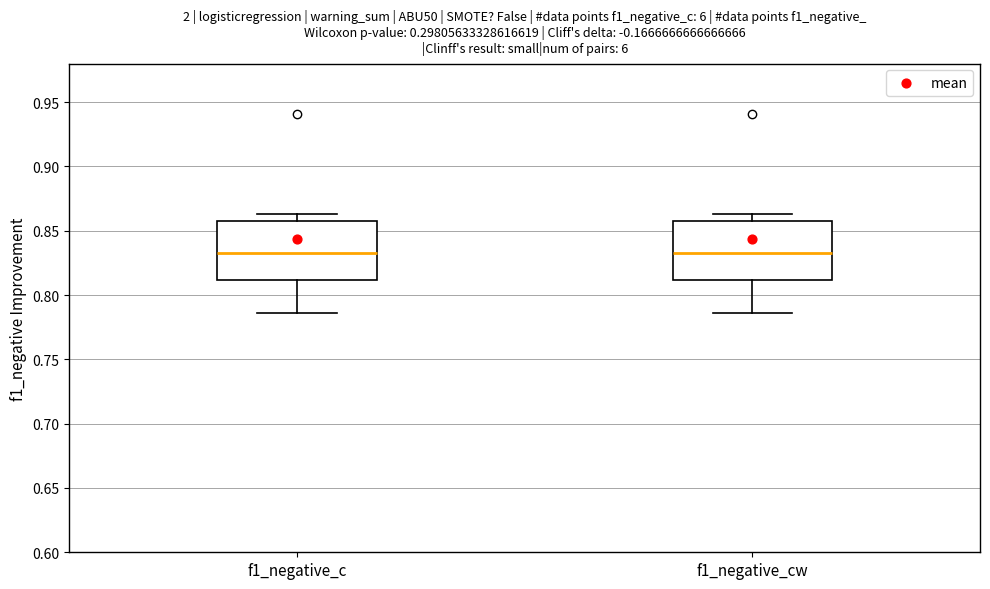

Reading left to right, read every box against the y-axis: the position of its median line, the range the box covers, and the ends of its whiskers. The values are not printed on the chart, so give them approximately, as read against the axis.

f1_negative_c: median 0.835, box 0.810 to 0.855, whiskers 0.785 to 0.865
f1_negative_cw: median 0.835, box 0.810 to 0.855, whiskers 0.785 to 0.865